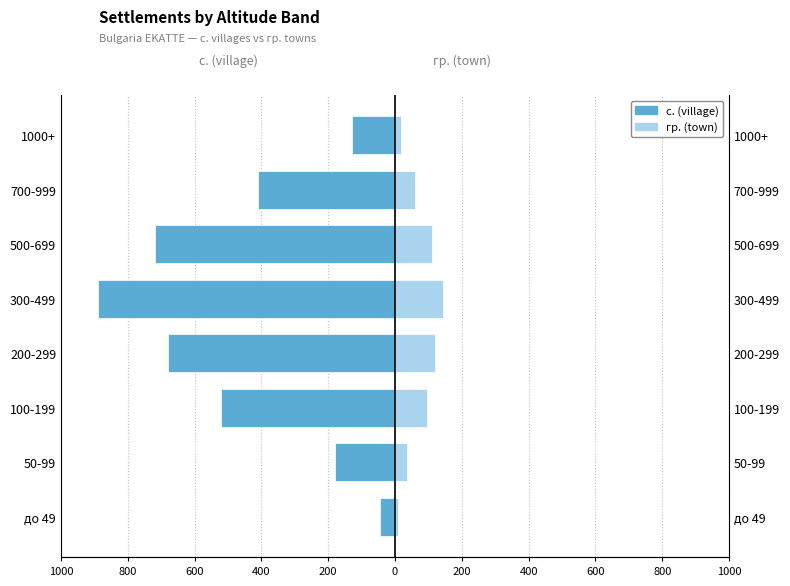

What are all the series names shown in the legend?

с. (village), гр. (town)